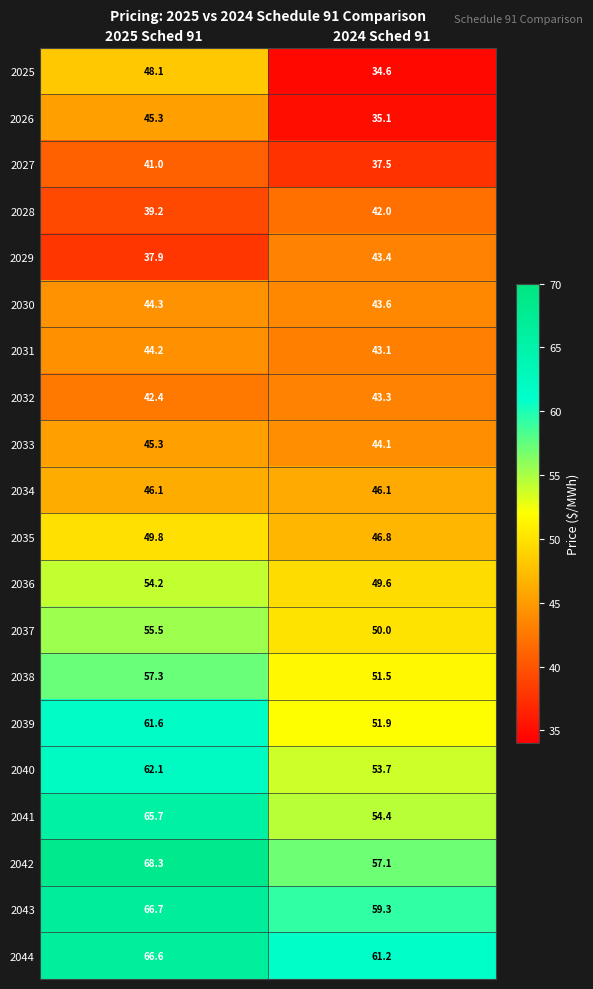

What is the total value across all series at 2024 Sched 91?

948.3